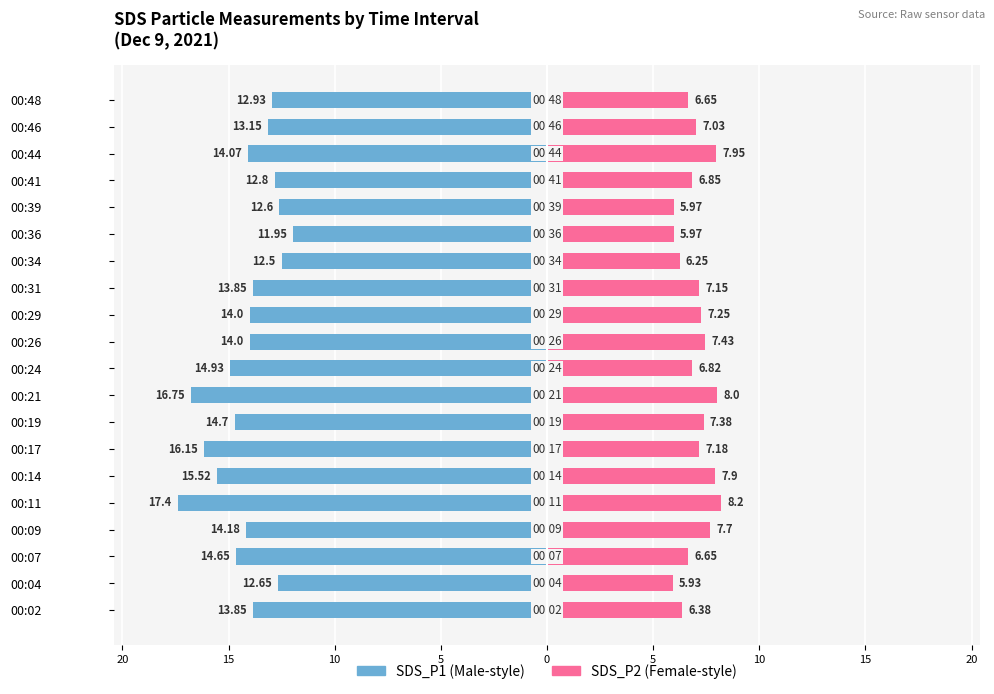

Reading left to right, extract all data points from this chart.

SDS_P1: -13.8	-12.7	-14.7	-14.2	-17.4	-15.5	-16.1	-14.7	-16.8	-14.9	-14.0	-14.0	-13.8	-12.5	-11.9	-12.6	-12.8	-14.1	-13.2	-12.9
SDS_P2: 6.4	5.9	6.7	7.7	8.2	7.9	7.2	7.4	8.0	6.8	7.4	7.2	7.2	6.2	6.0	6.0	6.8	8.0	7.0	6.7